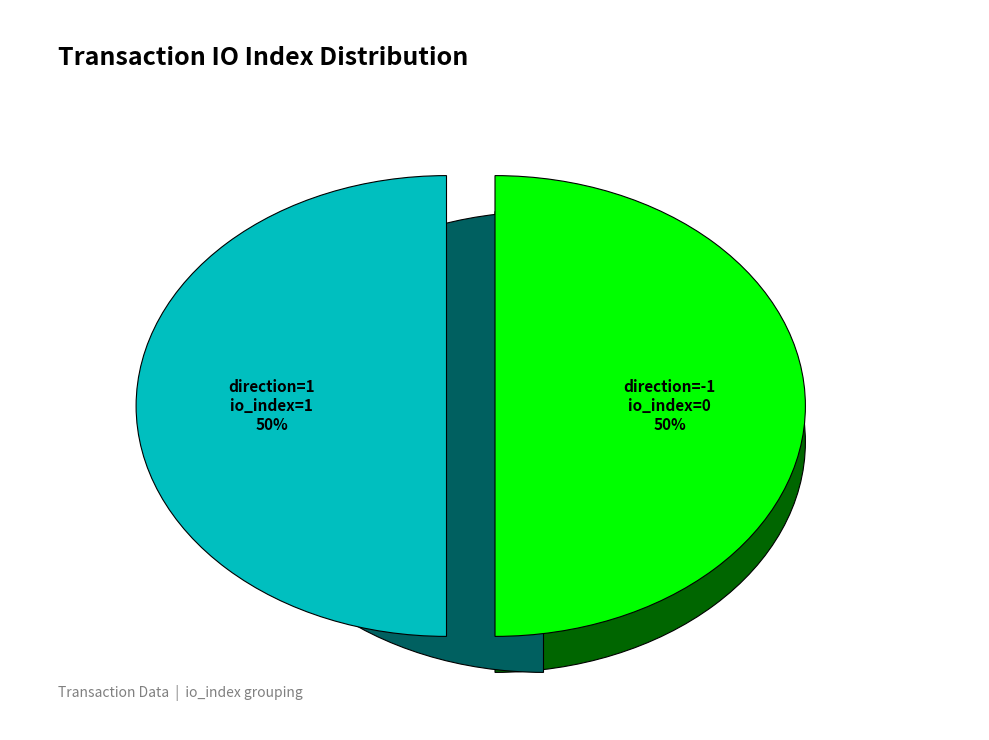

To the nearest percent, what is the combined percentage of direction: -1 (io_index=0) and direction: 1 (io_index=1)?

100%